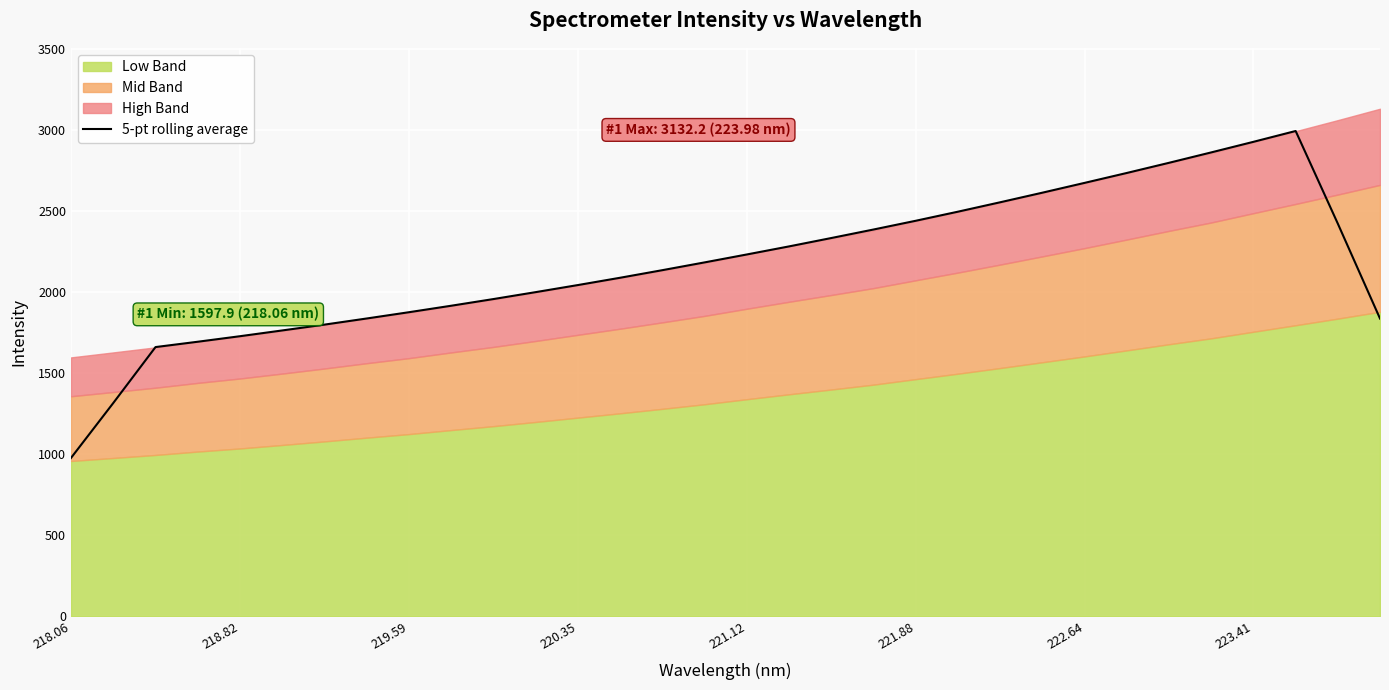

How many points are higher than both their immediate neighbors (excluding endpoints)?

1